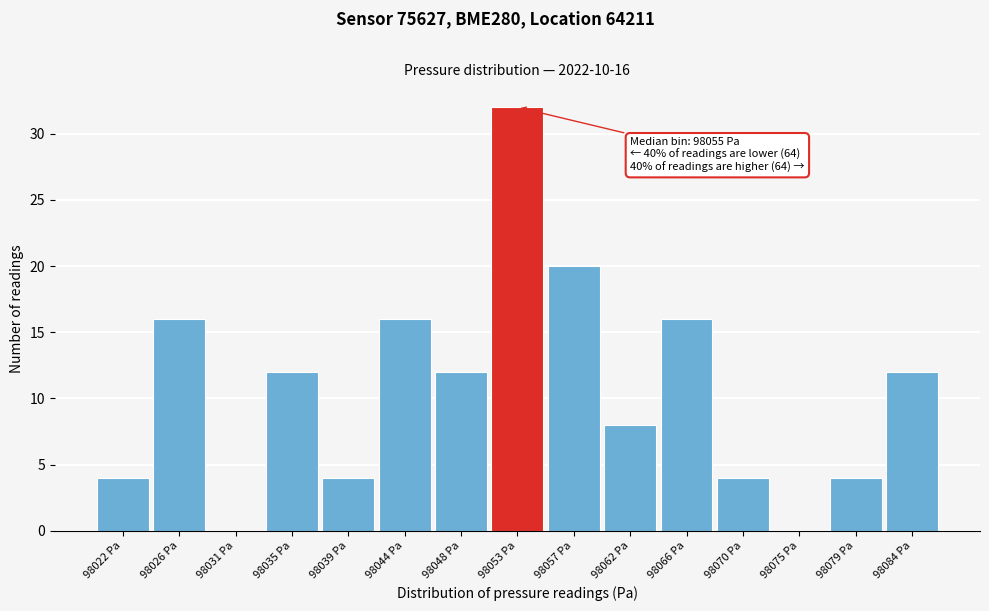

Reading right to left, list all the values displayed in this chart.

98084 Pa=12	98079 Pa=4	98075 Pa=0	98070 Pa=4	98066 Pa=16	98062 Pa=8	98057 Pa=20	98053 Pa=32	98048 Pa=12	98044 Pa=16	98039 Pa=4	98035 Pa=12	98031 Pa=0	98026 Pa=16	98022 Pa=4